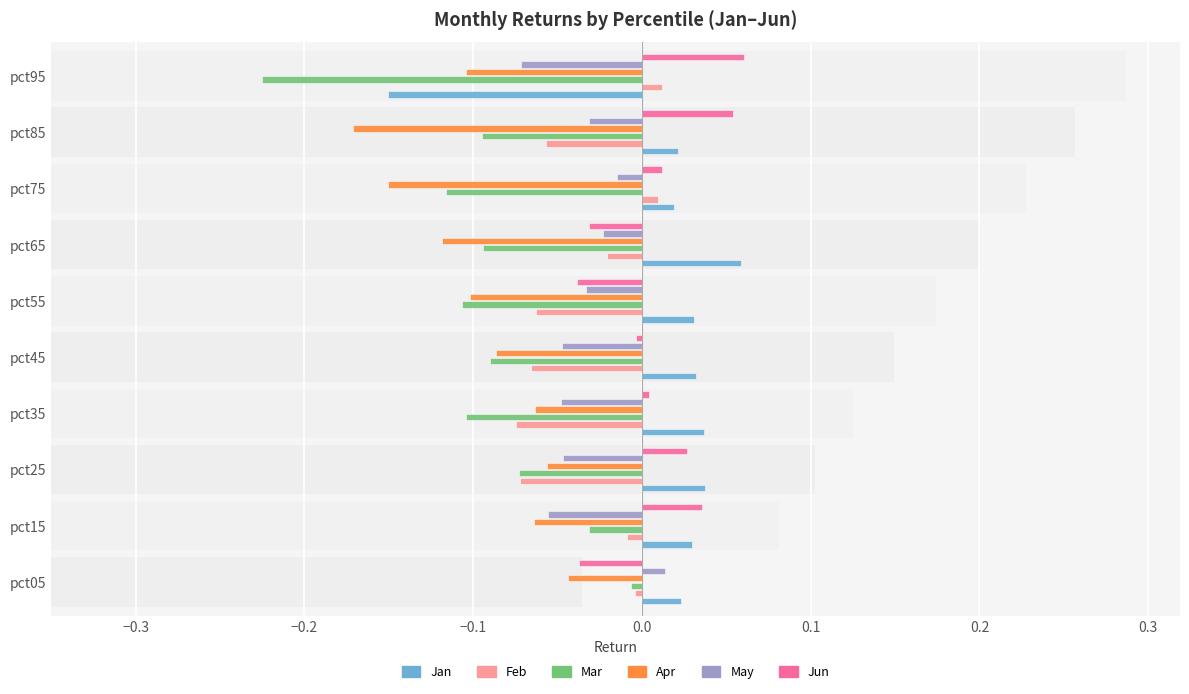

What is the minimum value shown in the chart?

-0.2